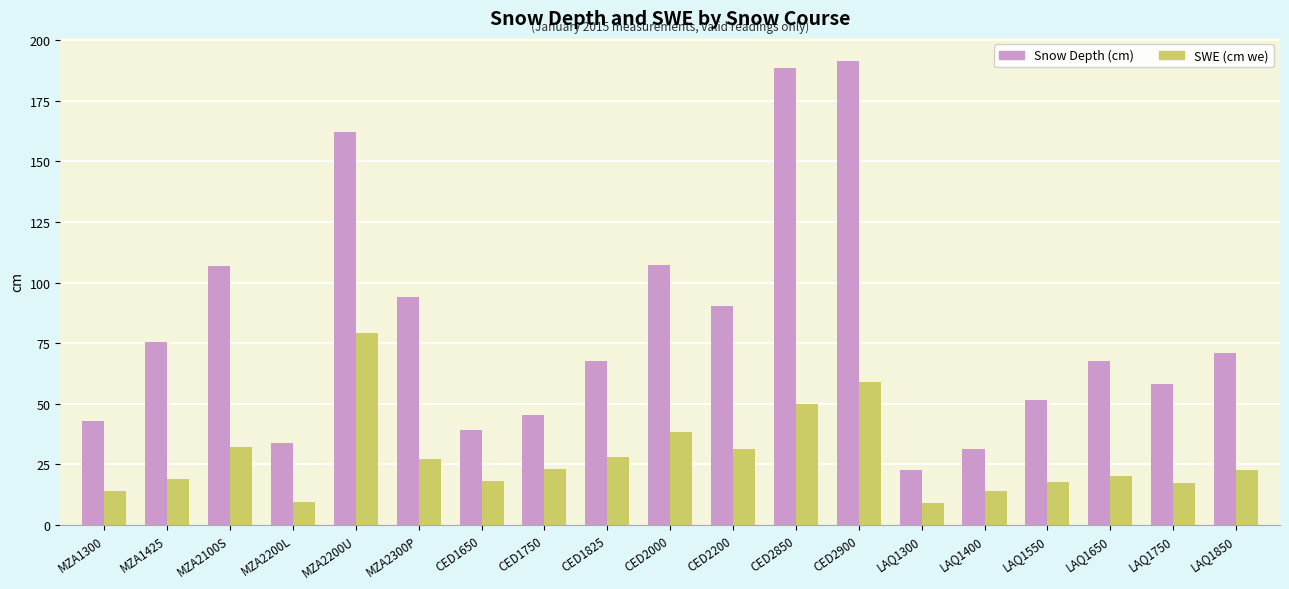

What is the maximum value for Snow Depth (cm)?

191.4